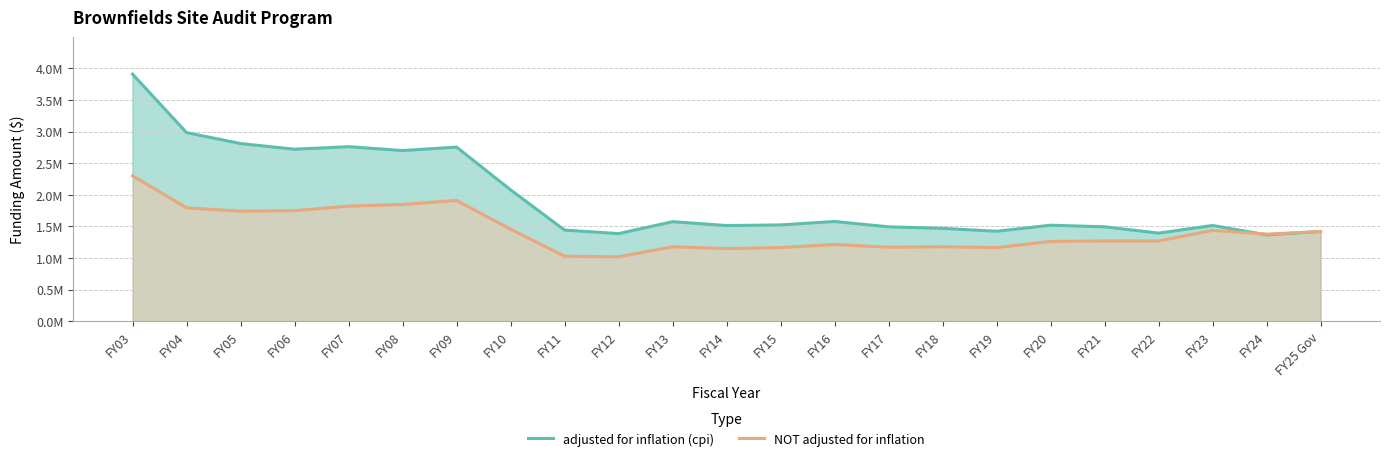

What position from the left is FY15?

13